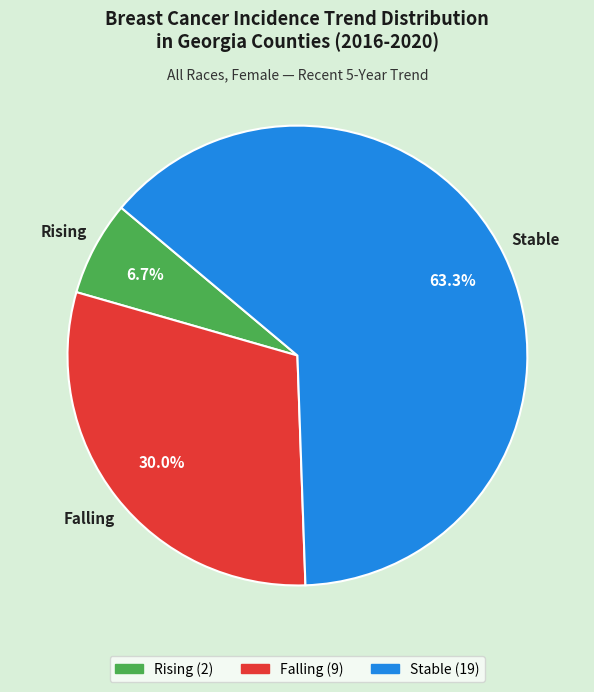

Is there a majority slice in this chart?

Yes